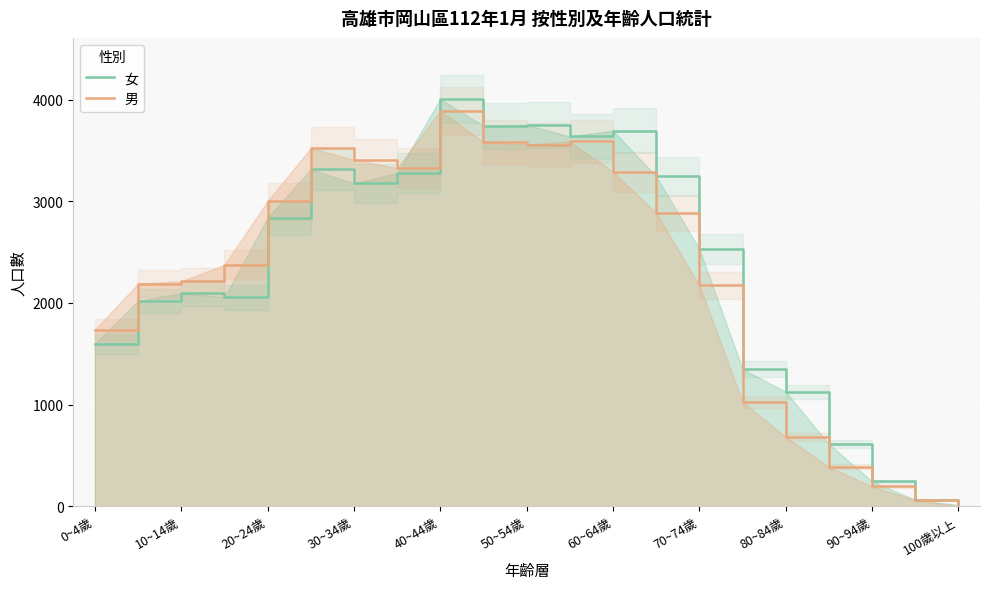

Rank the series by their maximum value, from highest to lowest.

女, 男